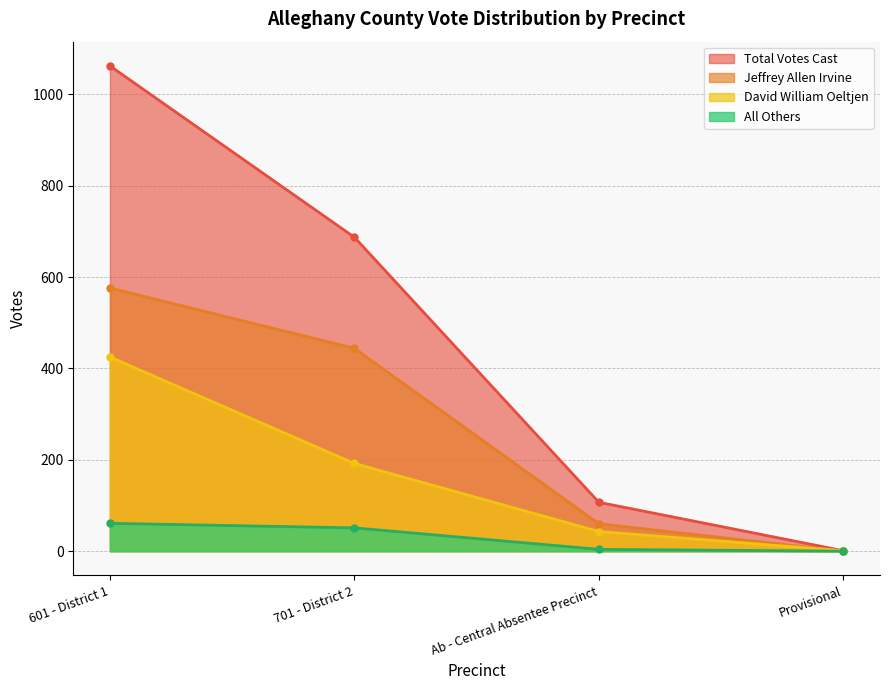

Is it true that David William Oeltjen equals 0 at Provisional?

False